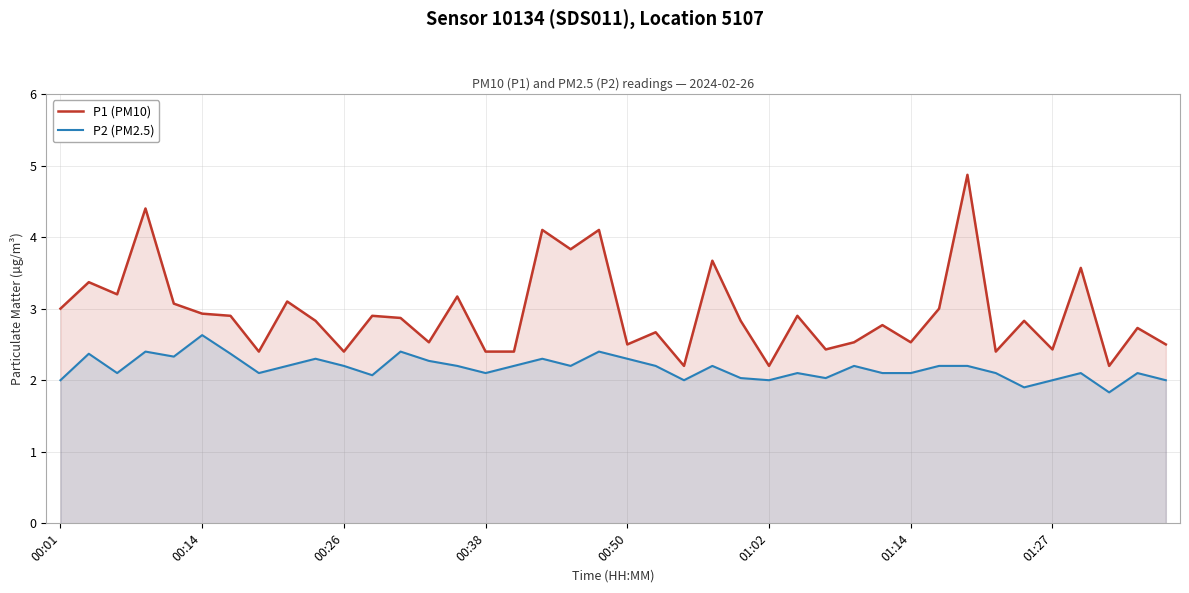

True or false: P1 (PM10) and P2 (PM2.5) intersect in this chart.

False